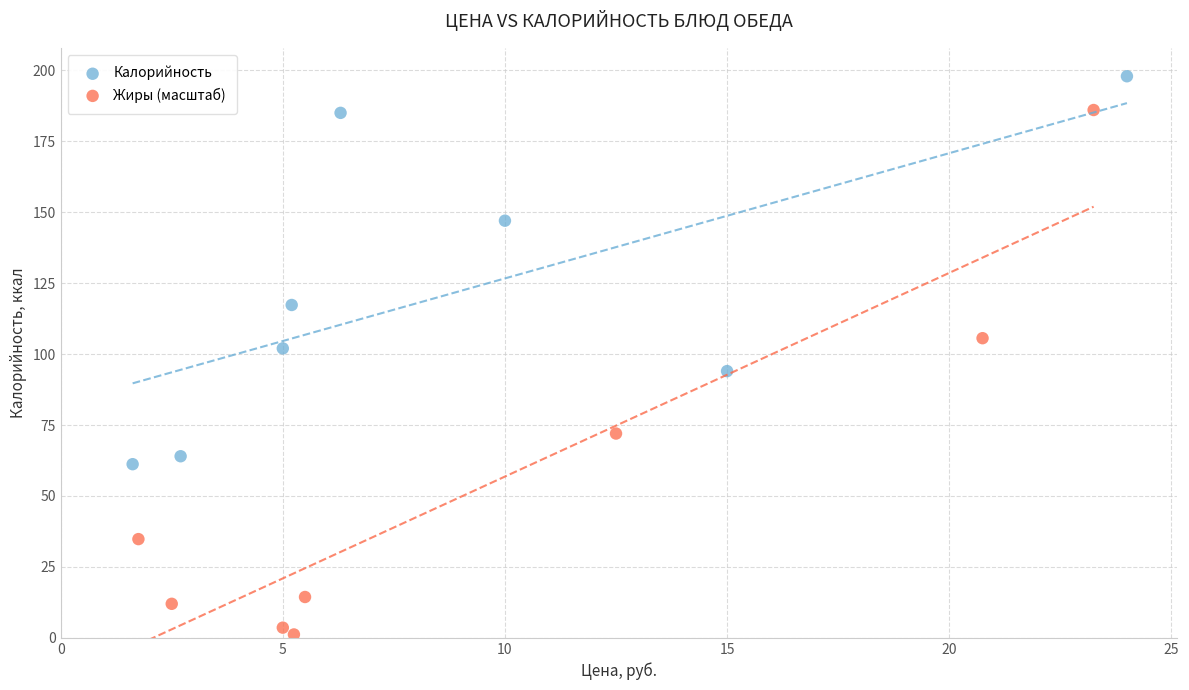

Which series reaches the maximum Y coordinate?

Калорийность